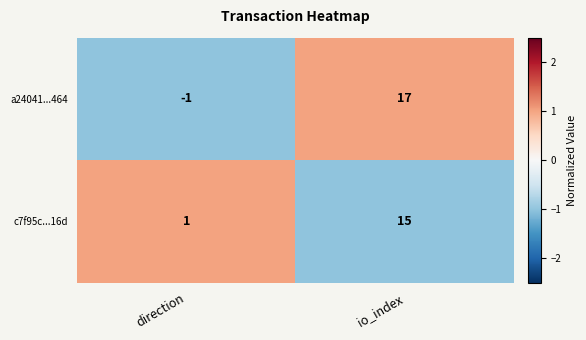

At which category is the sum across all series the highest?

io_index